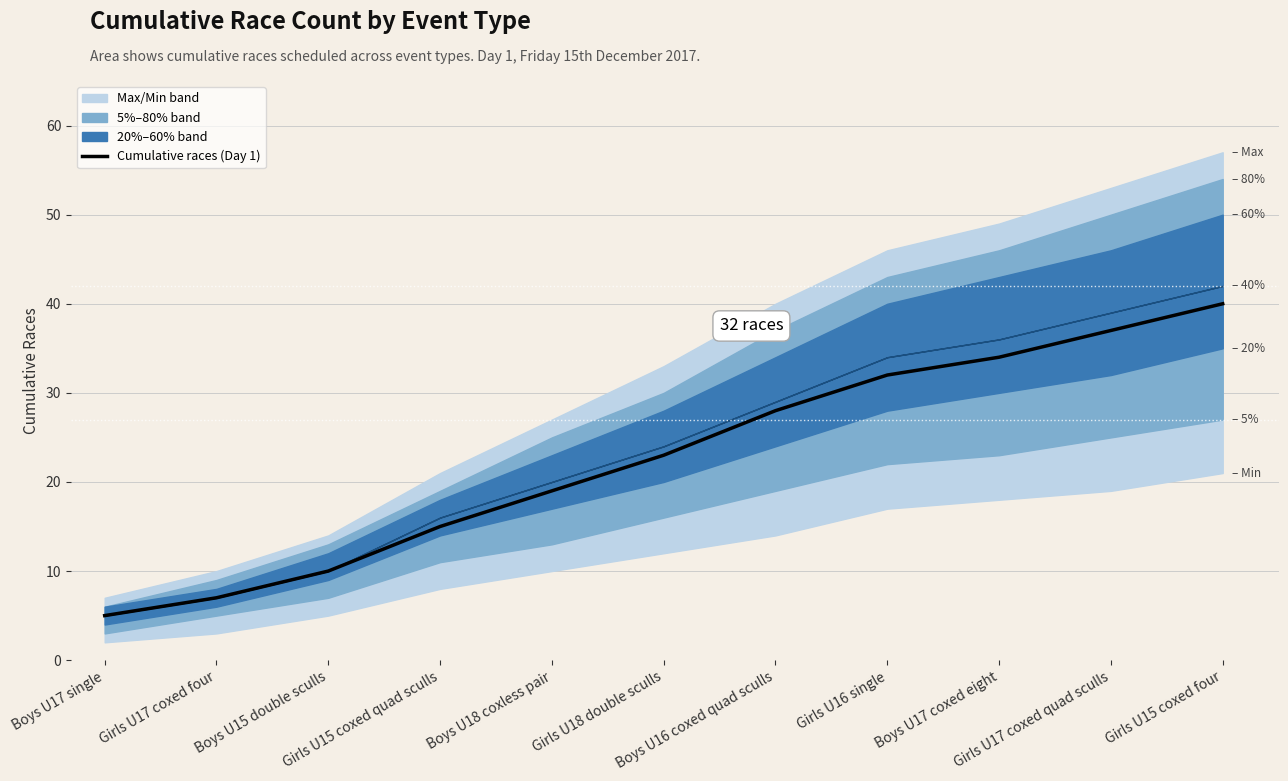

What is the change in value from Boys U17 single to Girls U18 double sculls?

+18